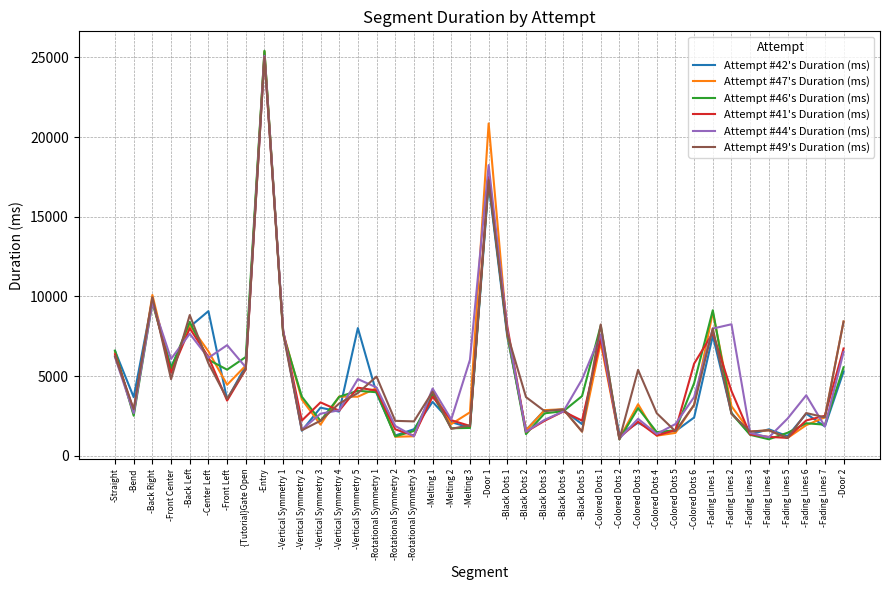

After their last crossing, which series has the higher values: Attempt #46's Duration (ms) or Attempt #42's Duration (ms)?

Attempt #46's Duration (ms)